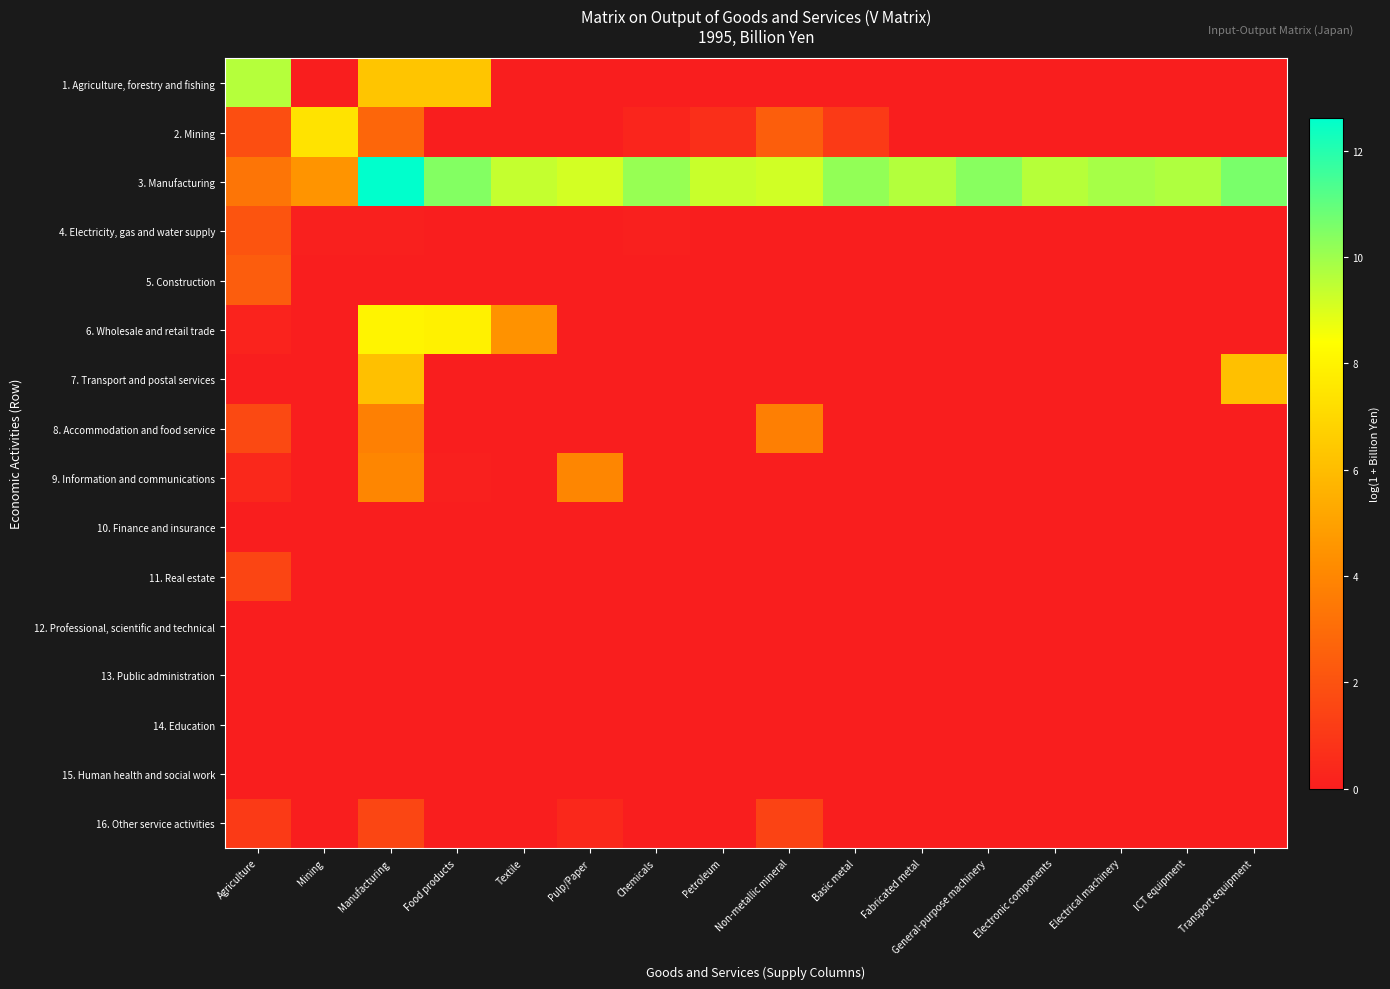

What is the total value across all series at Chemicals?

10.5